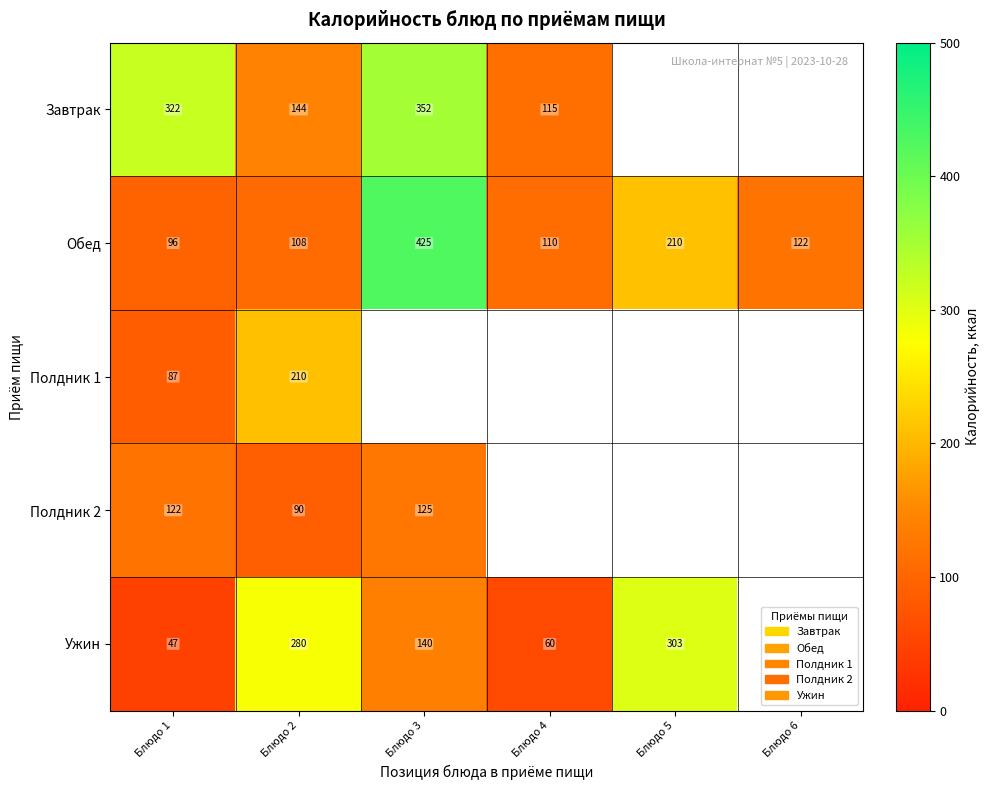

The Обед series shows 759.2 at Блюдо 3. True or false?

False